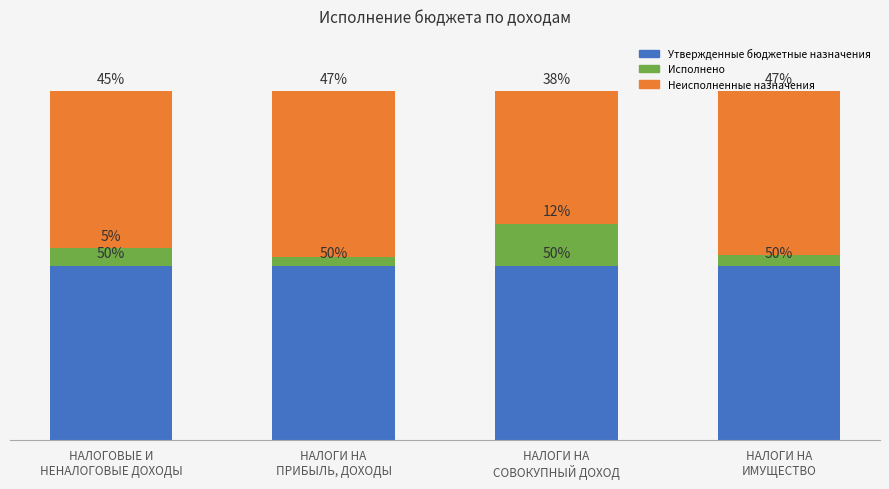

Rank the series at НАЛОГОВЫЕ И
НЕНАЛОГОВЫЕ ДОХОДЫ from lowest to highest value.

Исполнено, Неисполненные назначения, Утвержденные бюджетные назначения